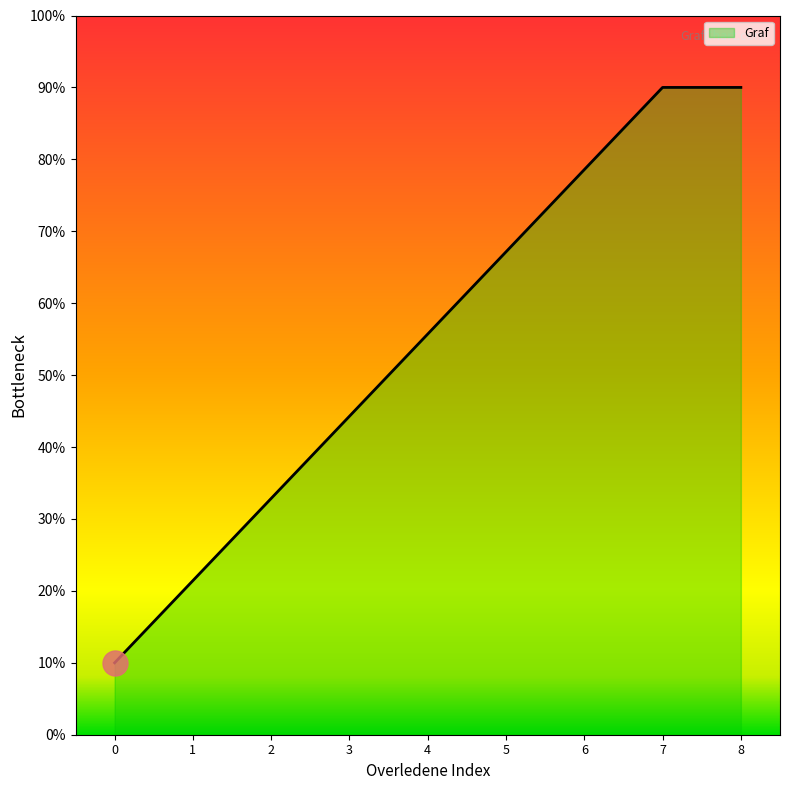

What is the change in value from 2 to 8?

+57.1